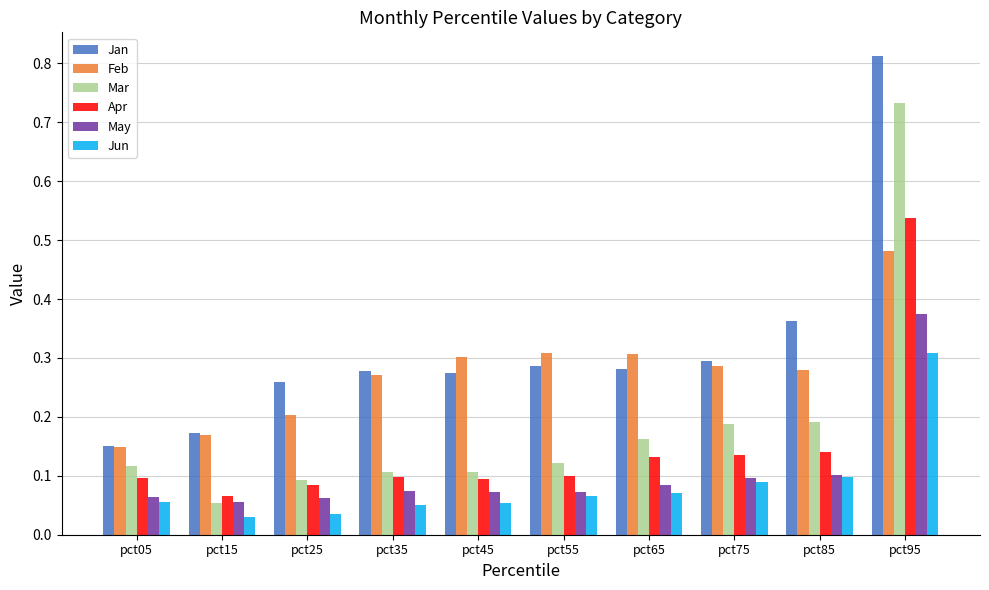

What is the sum of all Mar values?

1.9